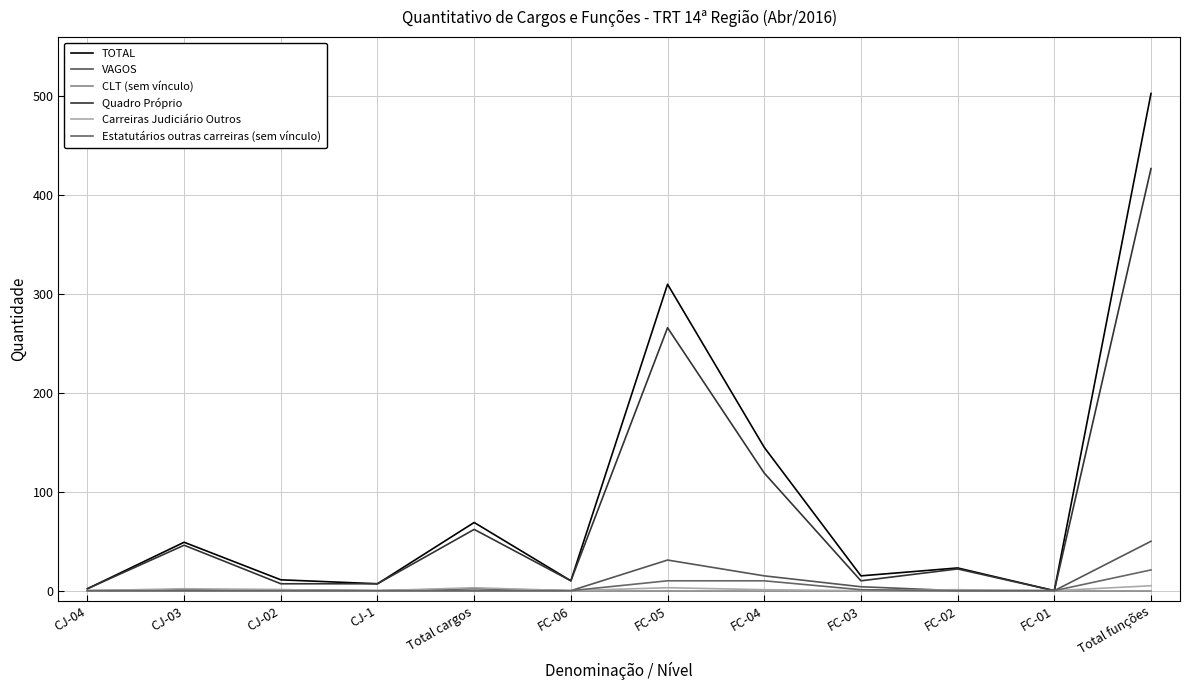

Does the chart have visible grid lines?

Yes